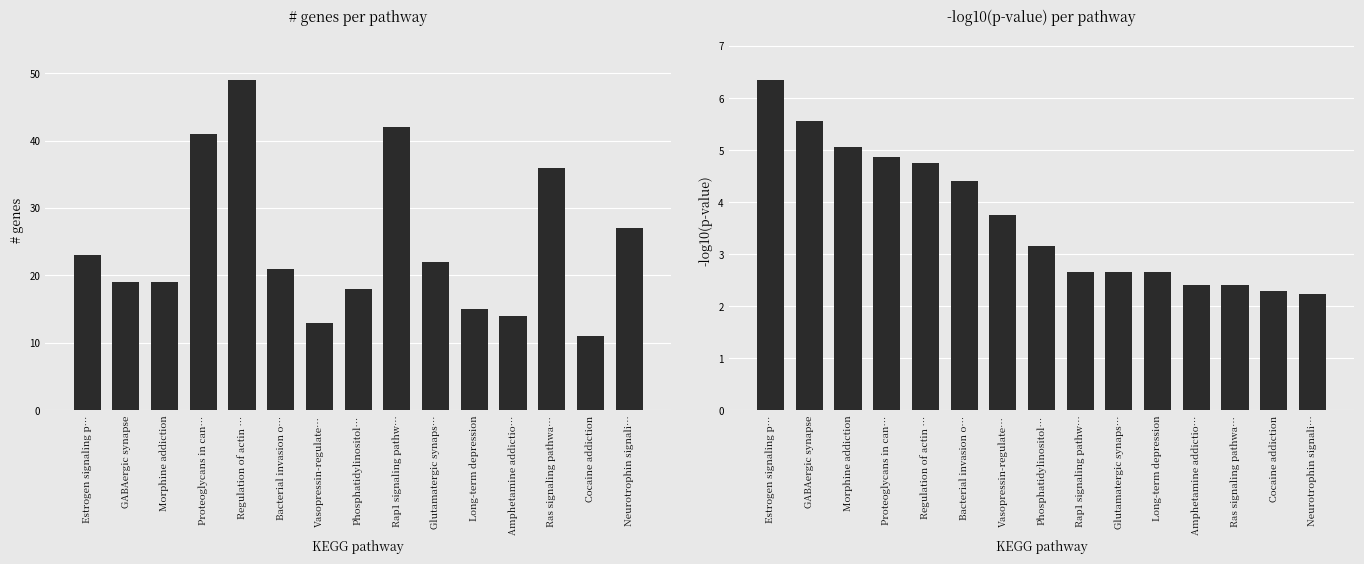

What is the spread (max minus min) of values at Ras signaling pathwa…?

33.6